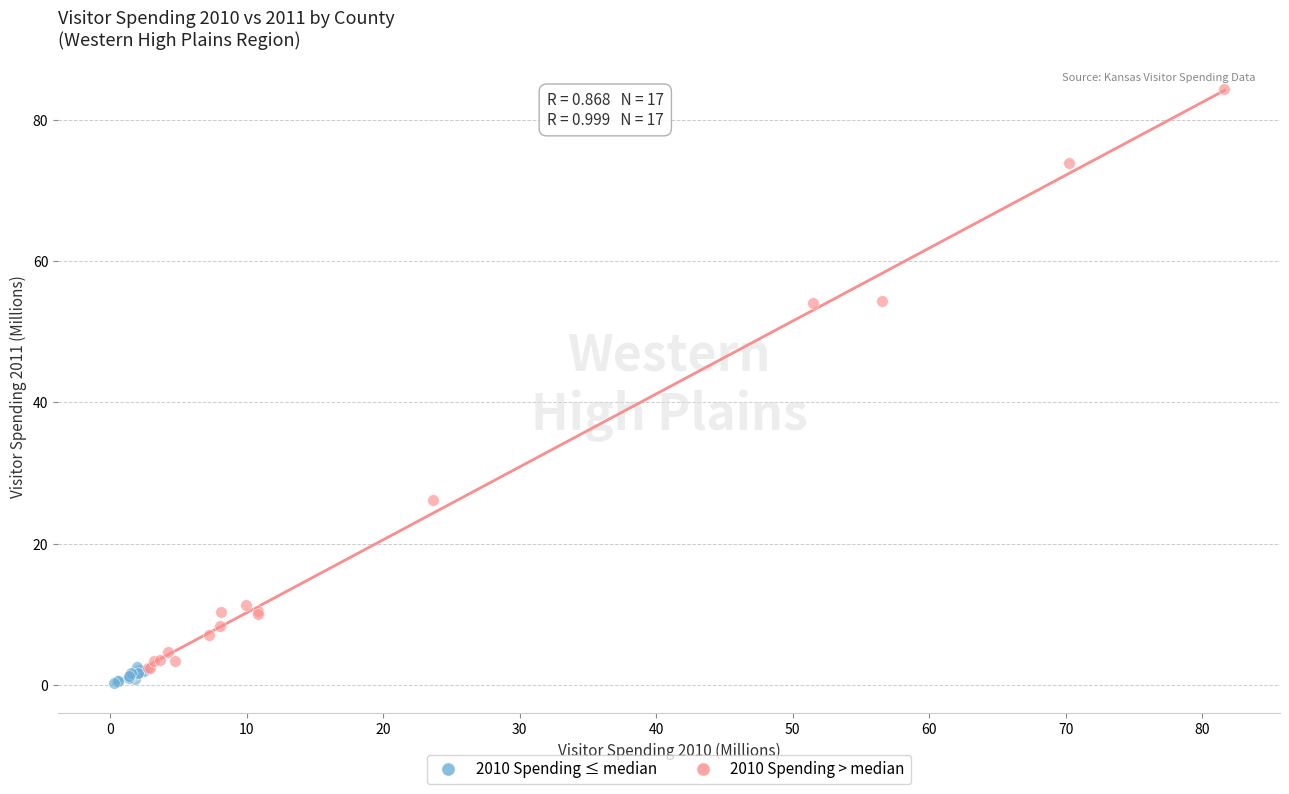

Which series has the widest spread of Y values?

2010 Spending > median